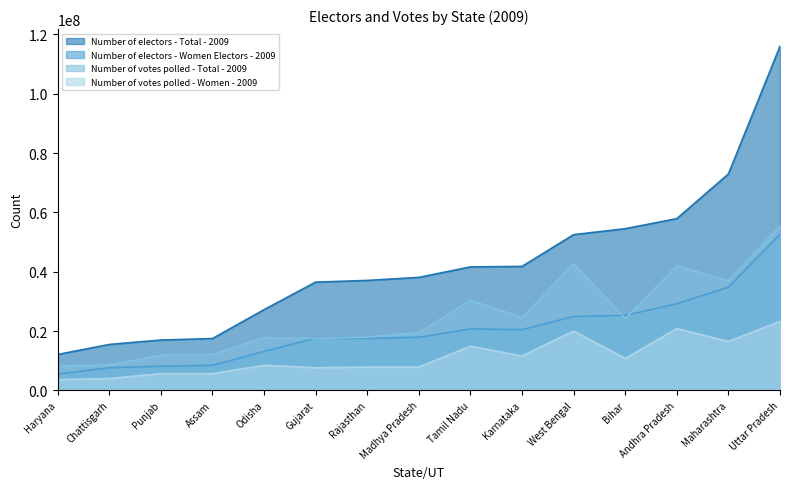

True or false: Number of votes polled - Total - 2009 and Number of votes polled - Women - 2009 cross at least once.

False